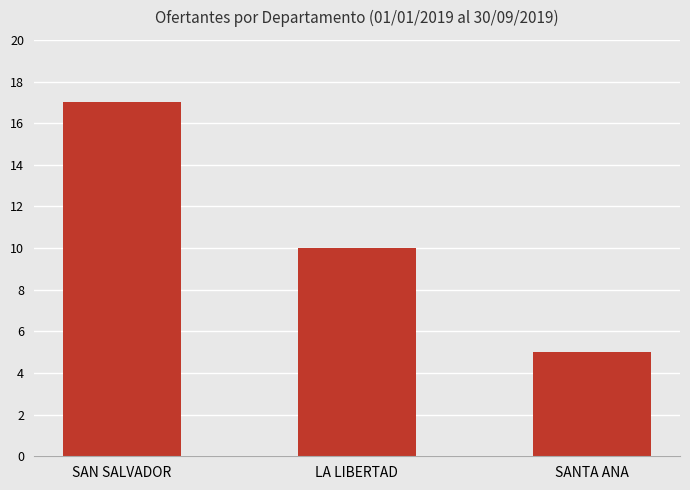

How many values are between 5 and 17?

3